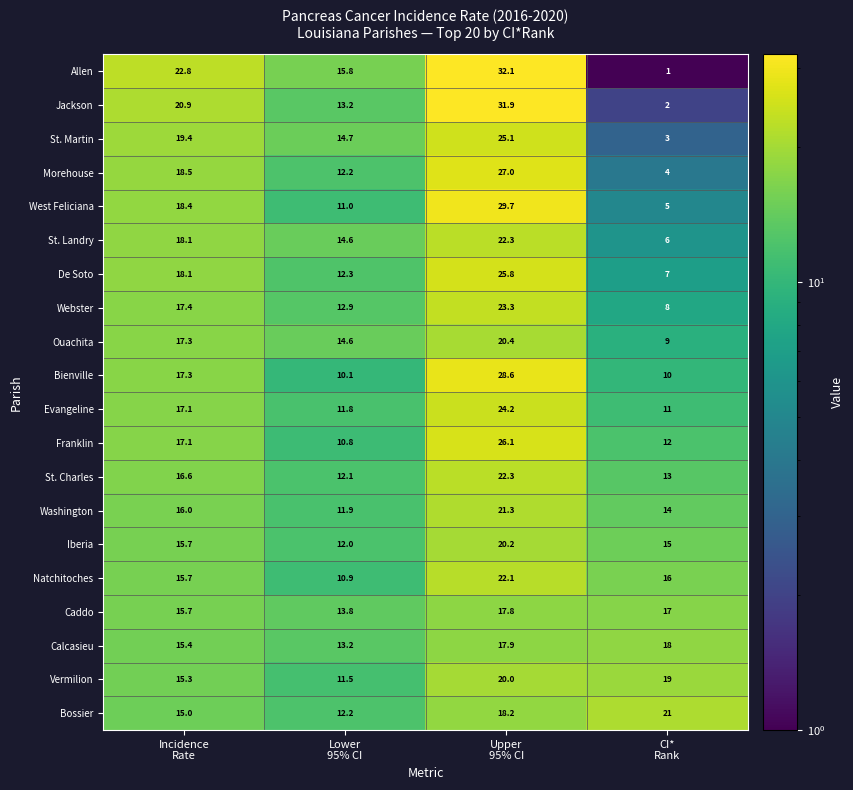

What is the difference between the maximum and minimum values in the St. Charles series?

10.2